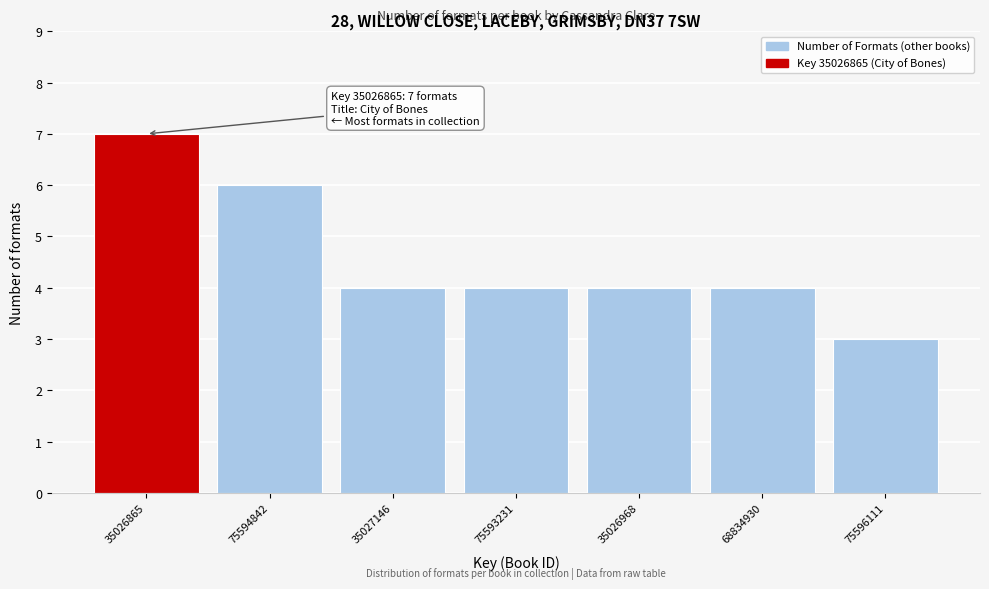

Reading left to right, list all the values displayed in this chart.

7	6	4	4	4	4	3